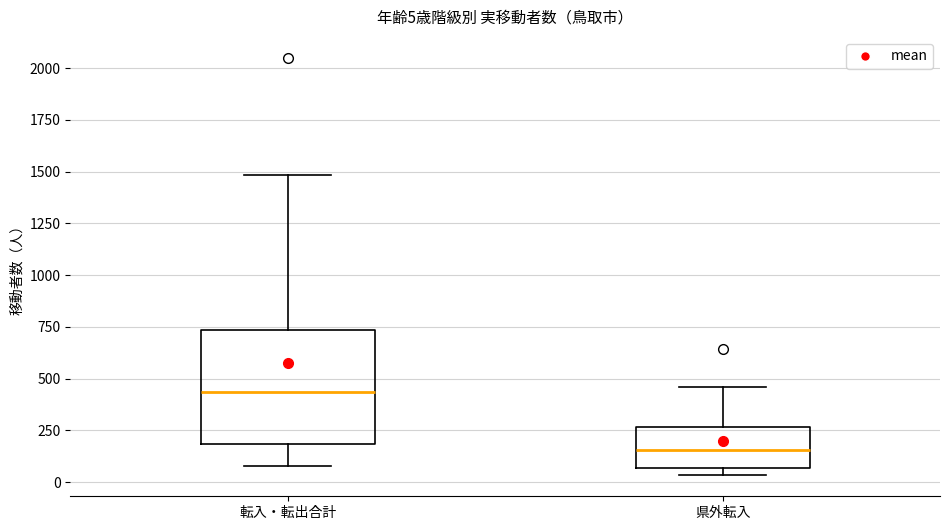

Which box has the highest median line?

転入・転出合計